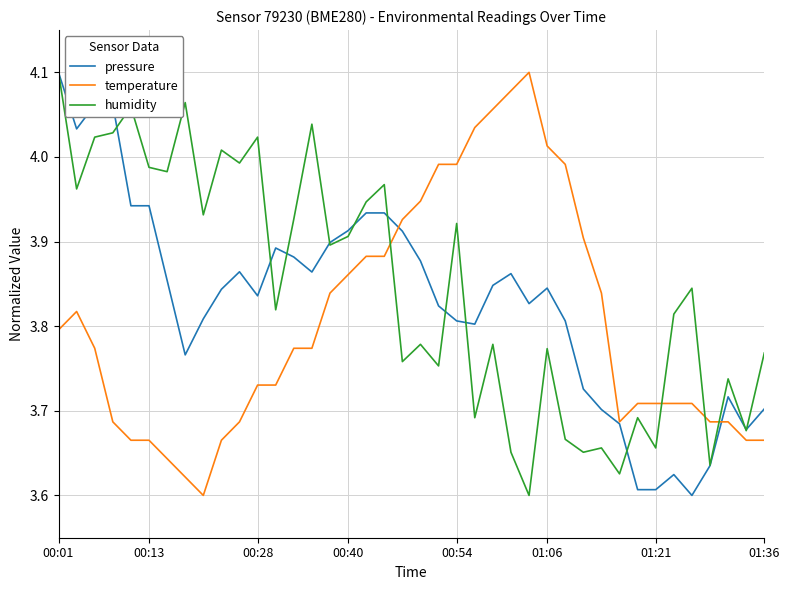

Which category has the lowest value across all series?

35